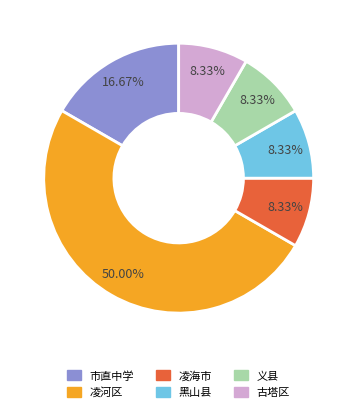

Which slice is the largest?

凌河区